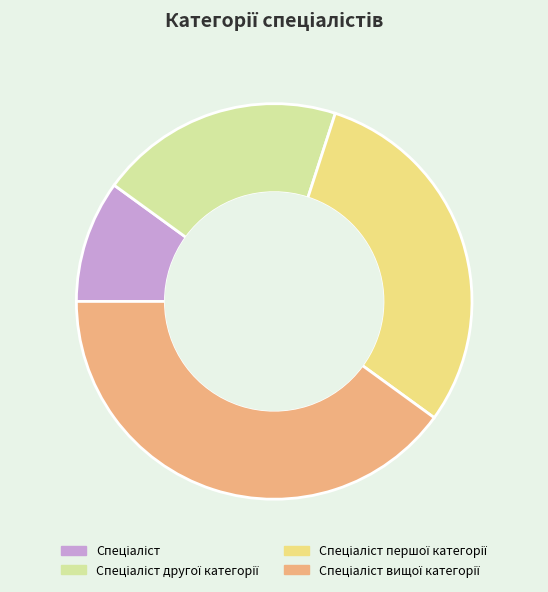

How many segments does this pie chart have?

4